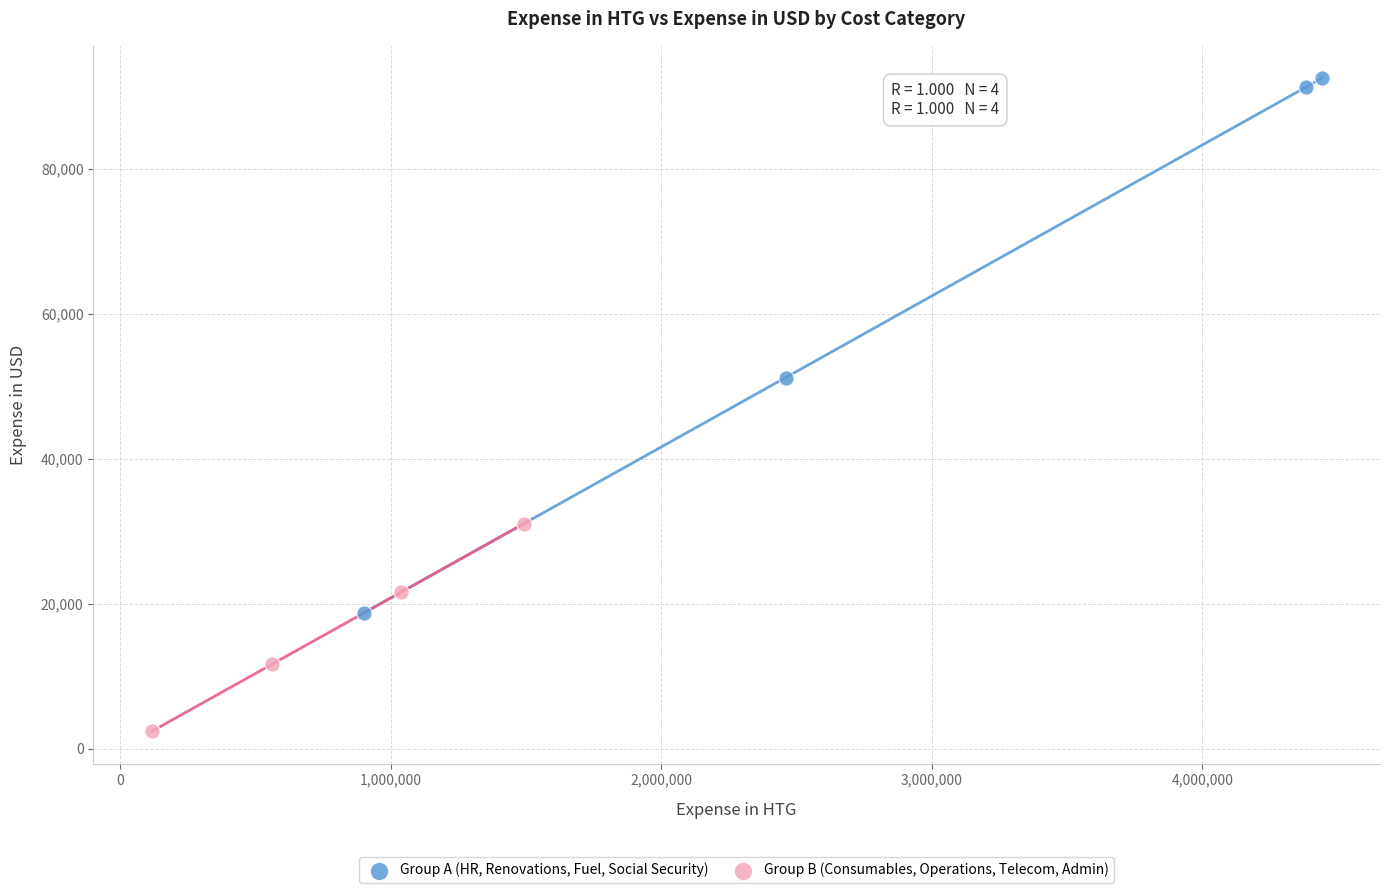

Which series reaches the maximum Y coordinate?

Group A (HR, Renovations, Fuel, Social Security)